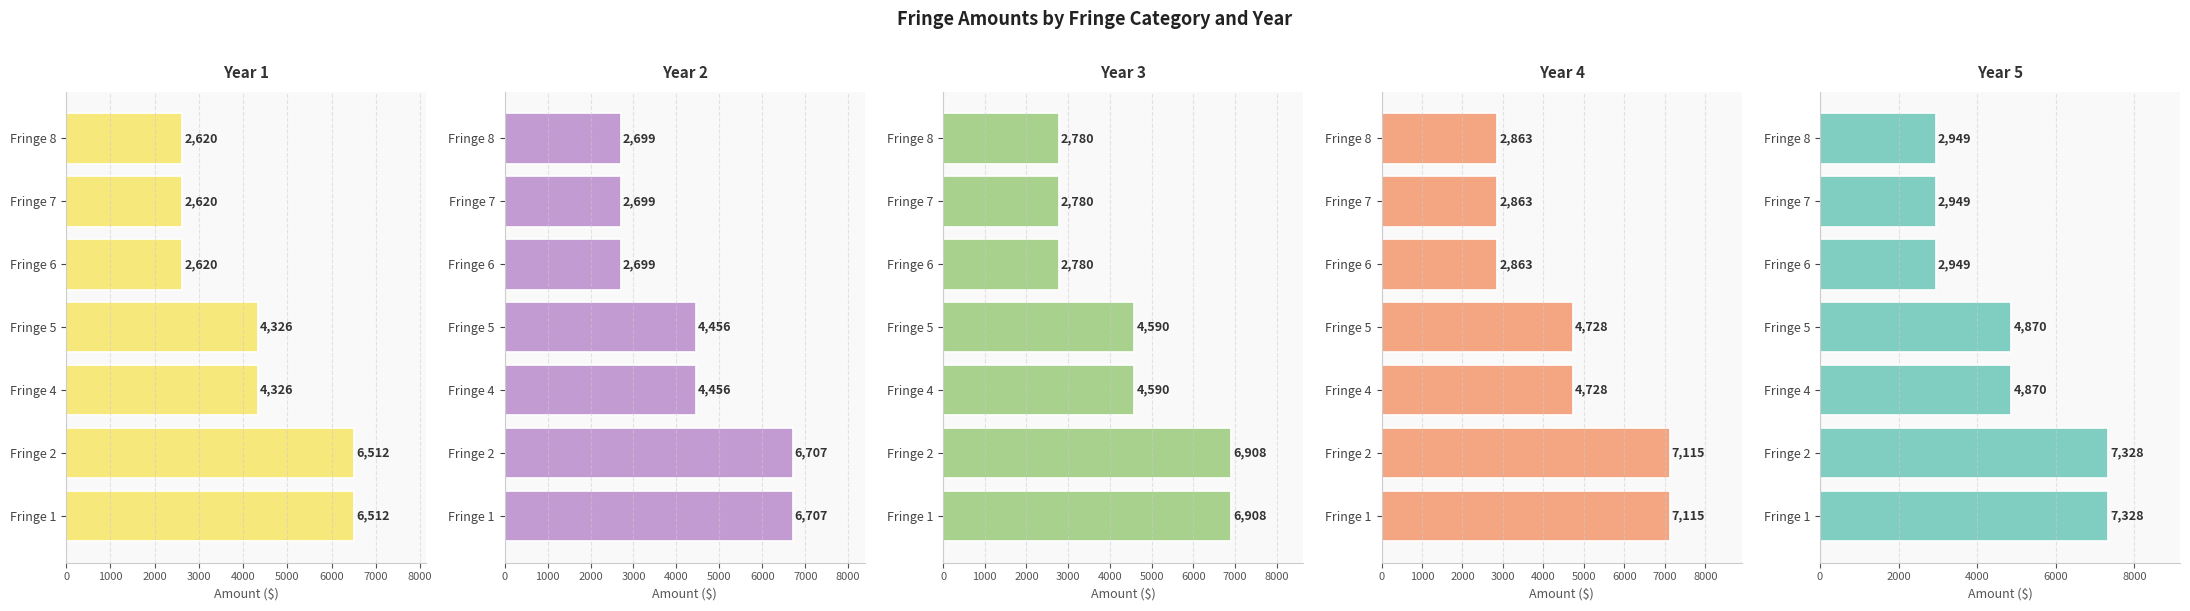

How many bars are there in total?

35